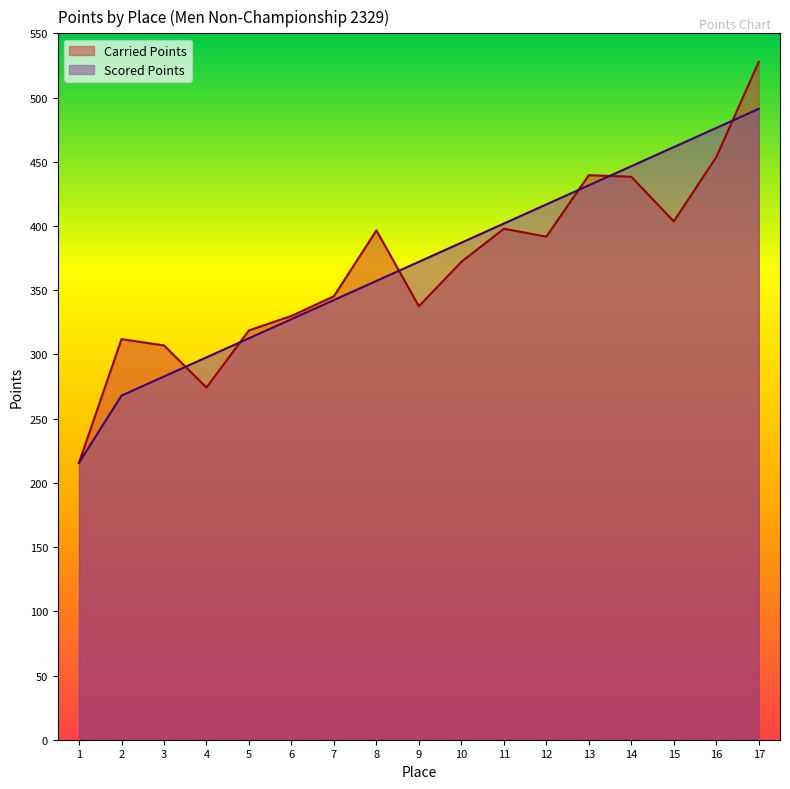

Where does the Scored Points series first go above 372?

9